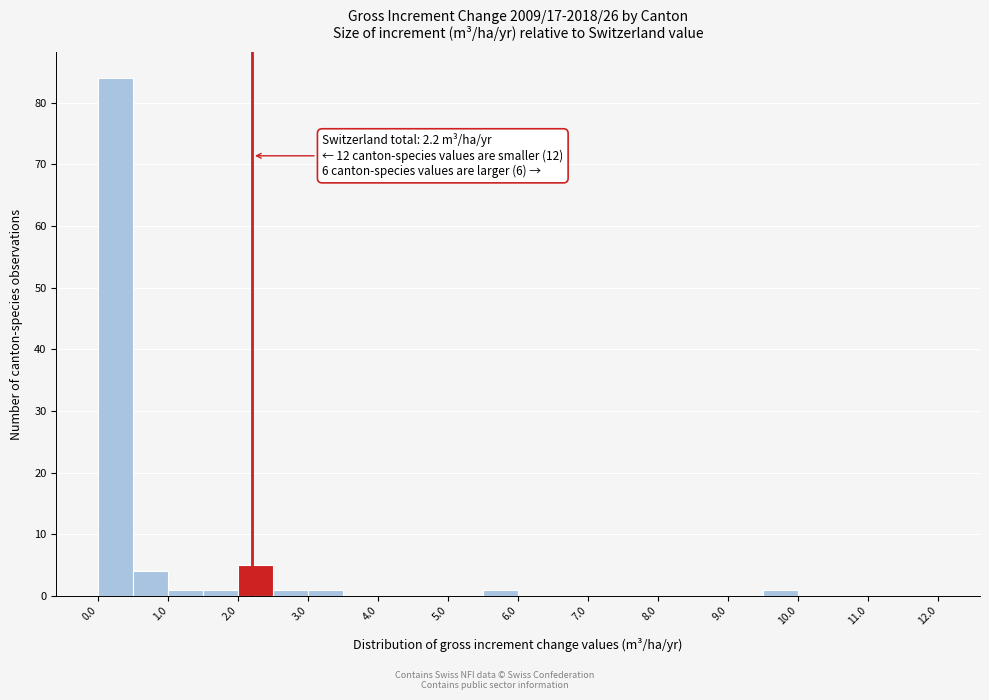

Over which range of the x-axis is the bar tallest?

0.0 to 0.5